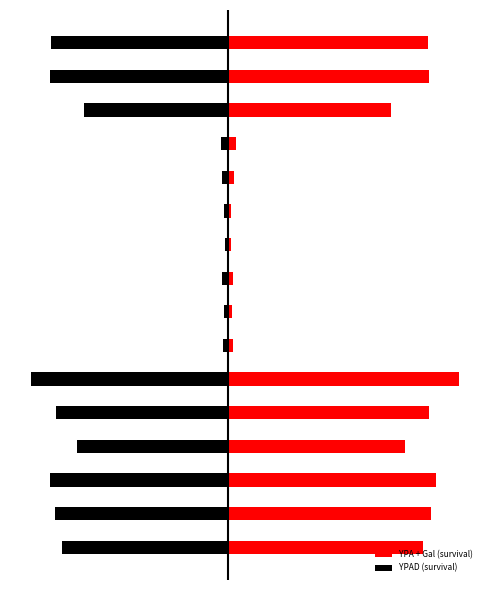

What value does the YPAD (survival) series have at 15?

-0.8